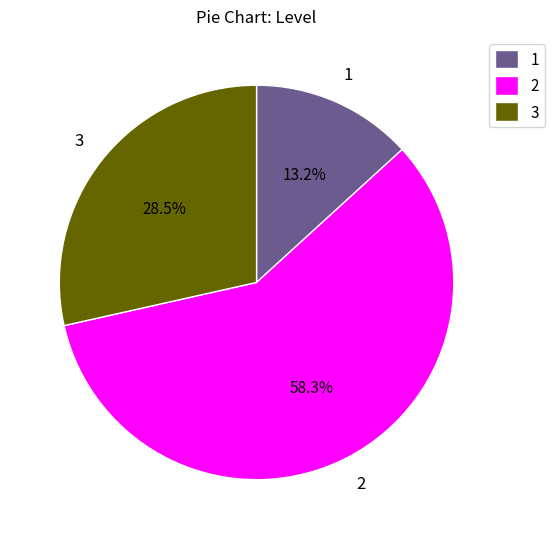

What is the total percentage of 1 and 2?

71.5%